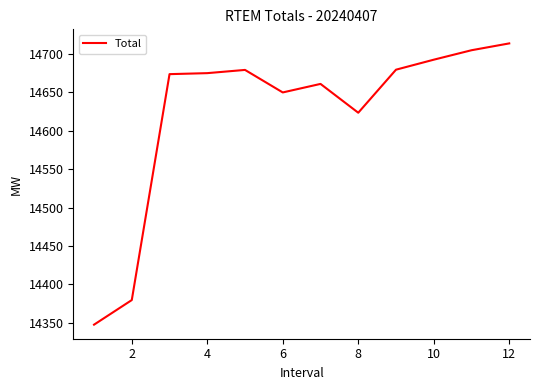

What is the difference between the maximum and minimum values?

365.9